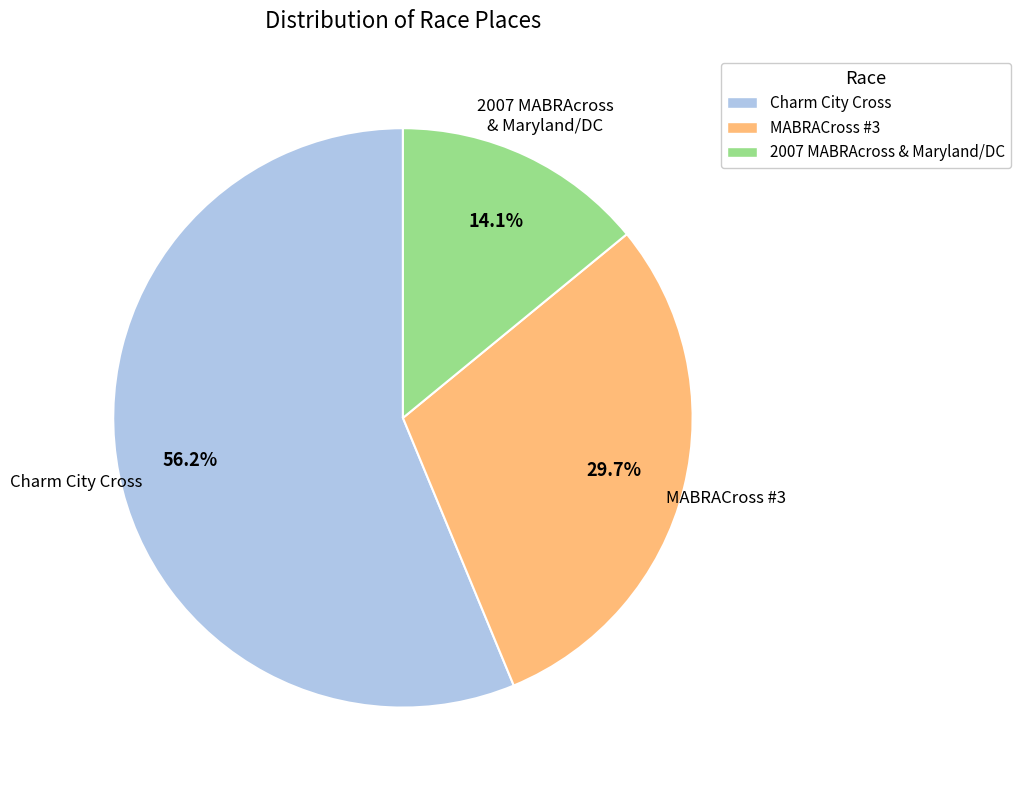

The MABRACross #3 slice represents 30% of the pie. True or false?

True